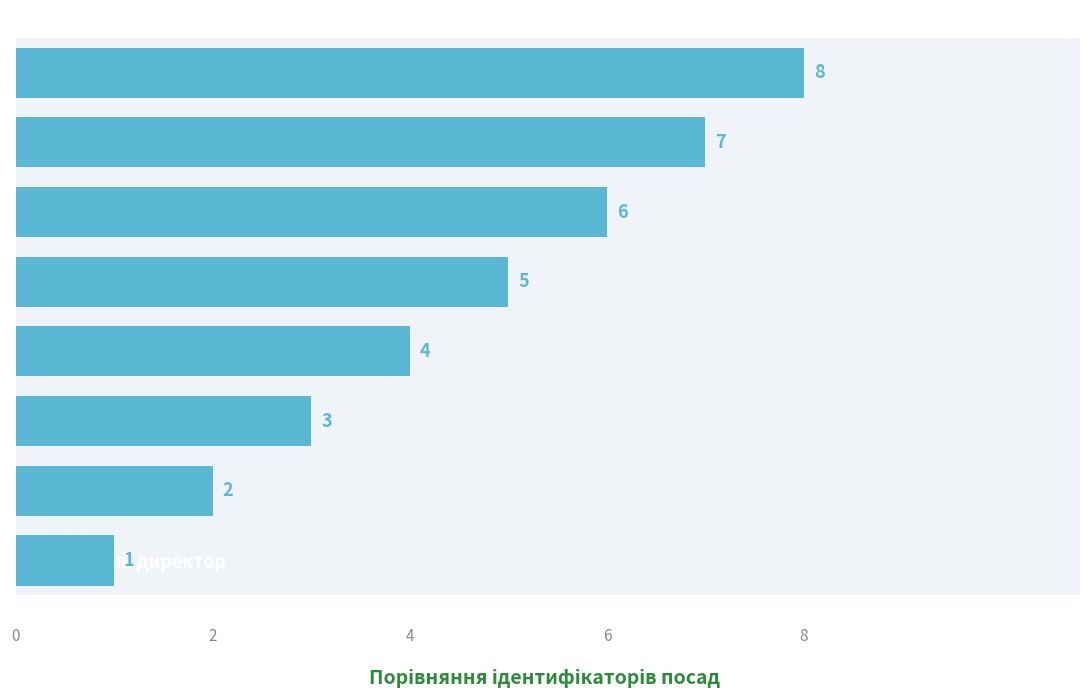

What is the label of the 3rd bar from the left?

Головний лікар